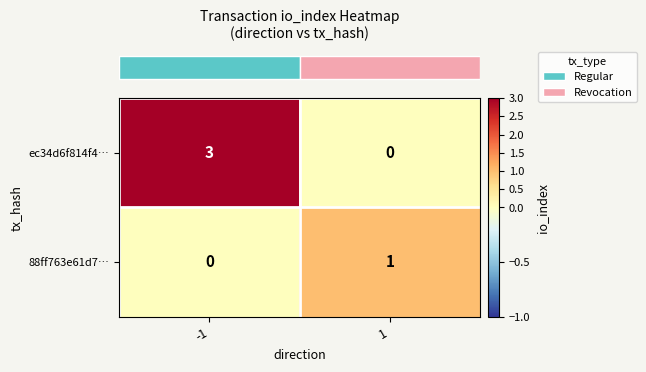

Reading left to right, what are all the values shown in this chart?

ec34d6f814f4…: -1=3	1=0
88ff763e61d7…: -1=0	1=1